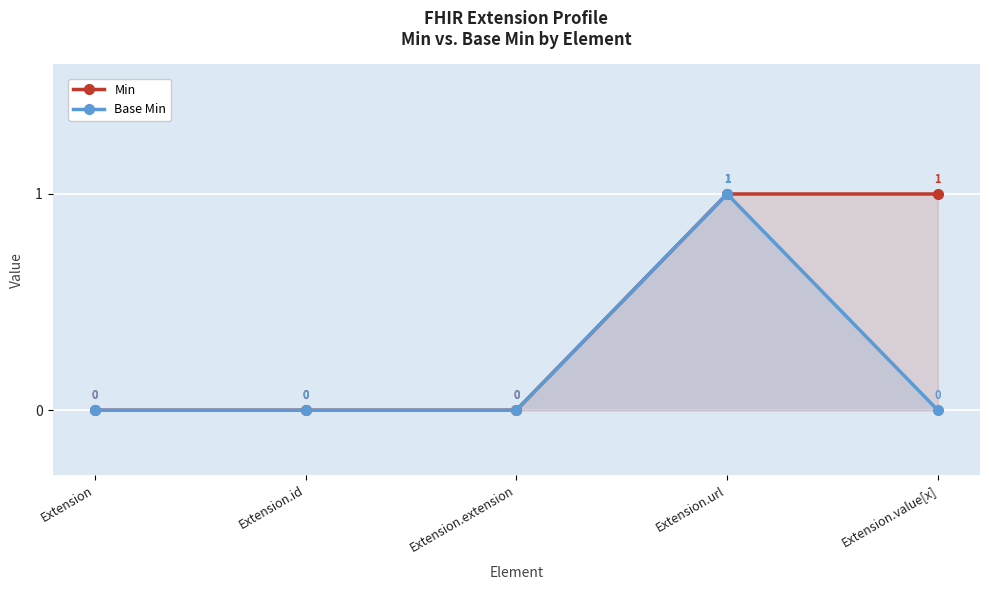

How many distinct data groups are displayed?

2